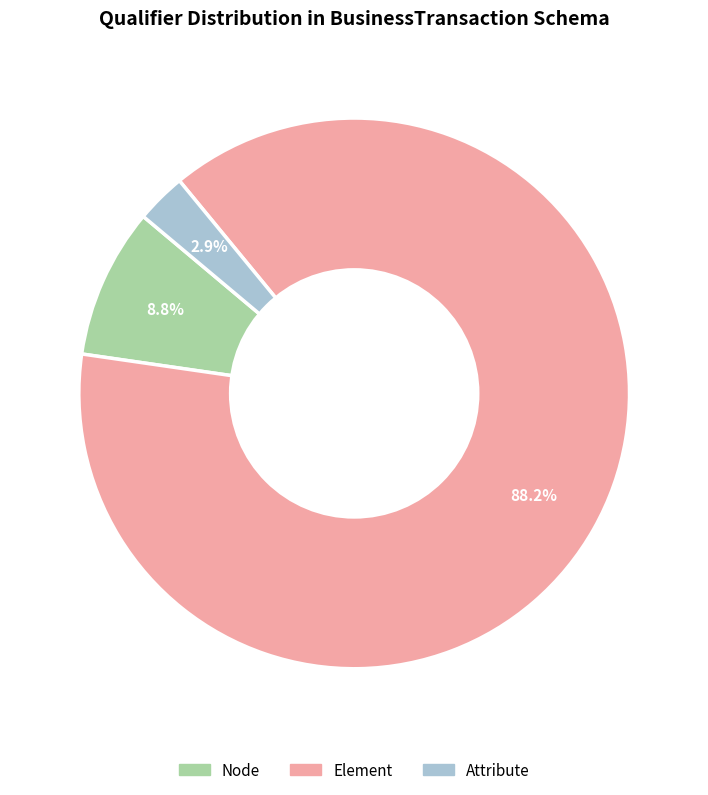

To the nearest percent, what is the average slice percentage?

33%